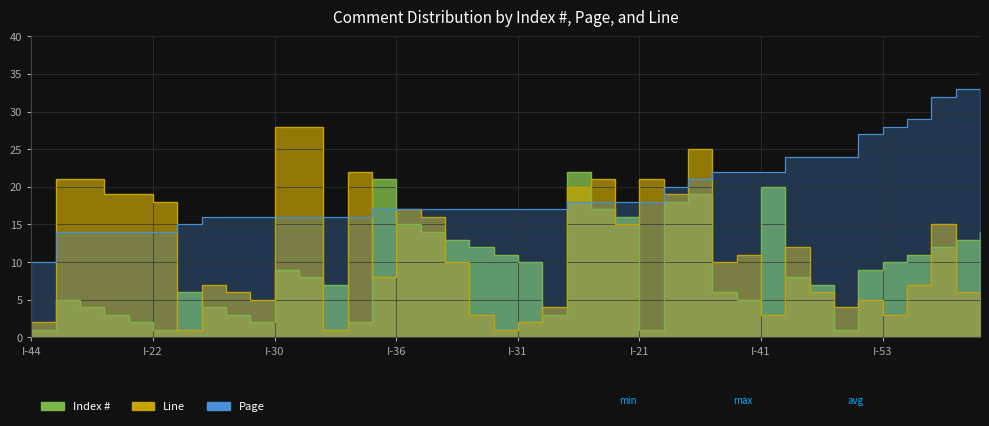

Count the number of data series in this chart.

3